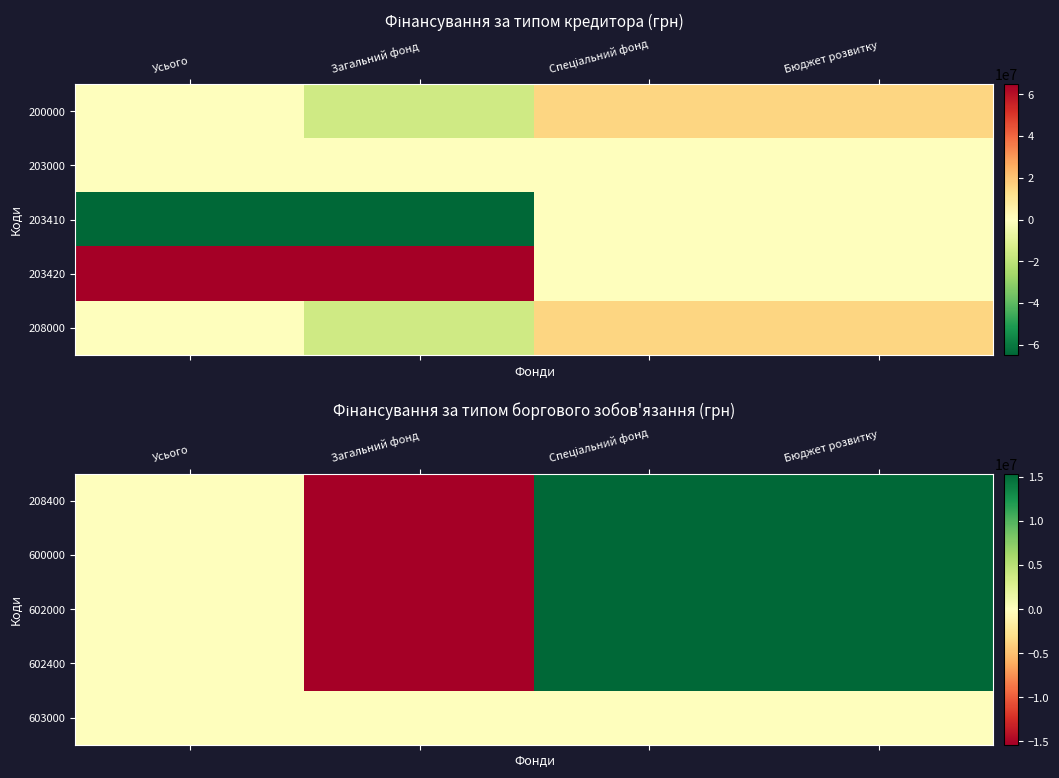

Rank the series at Усього from lowest to highest value.

208400, 600000, 602000, 602400, 603000